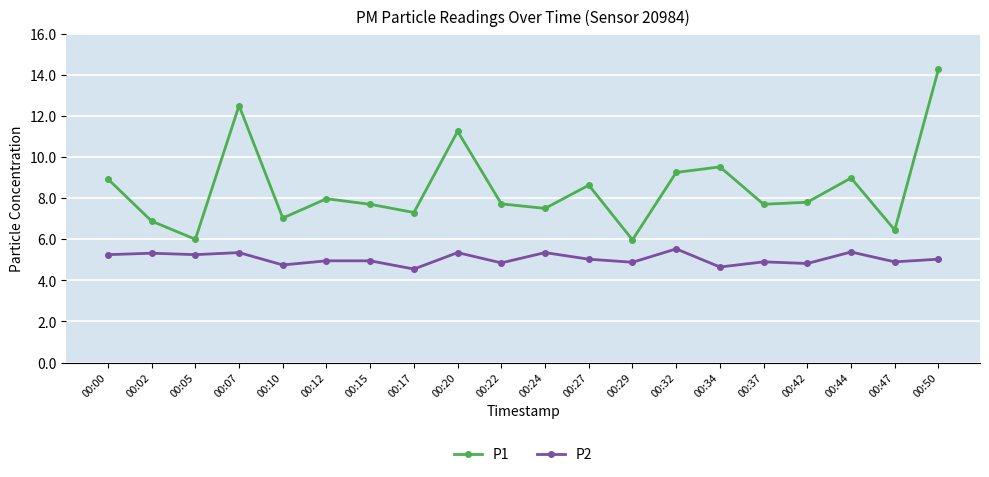

Which series has the largest range (max minus min)?

P1